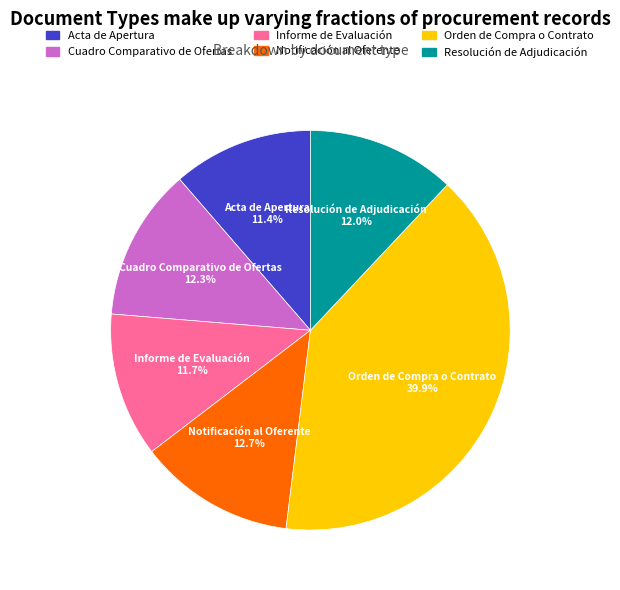

Does Acta de Apertura account for over 50% of the chart?

No